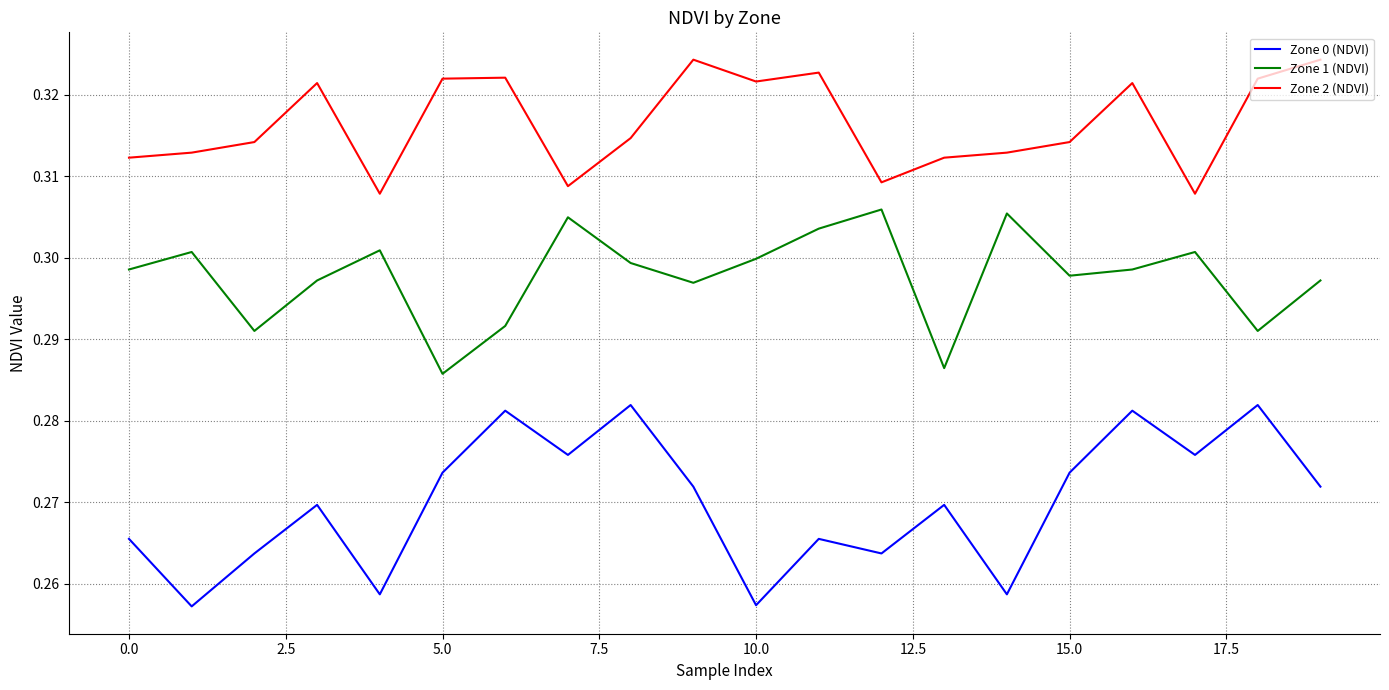

Which series has the largest range (max minus min)?

Zone 0 (NDVI)